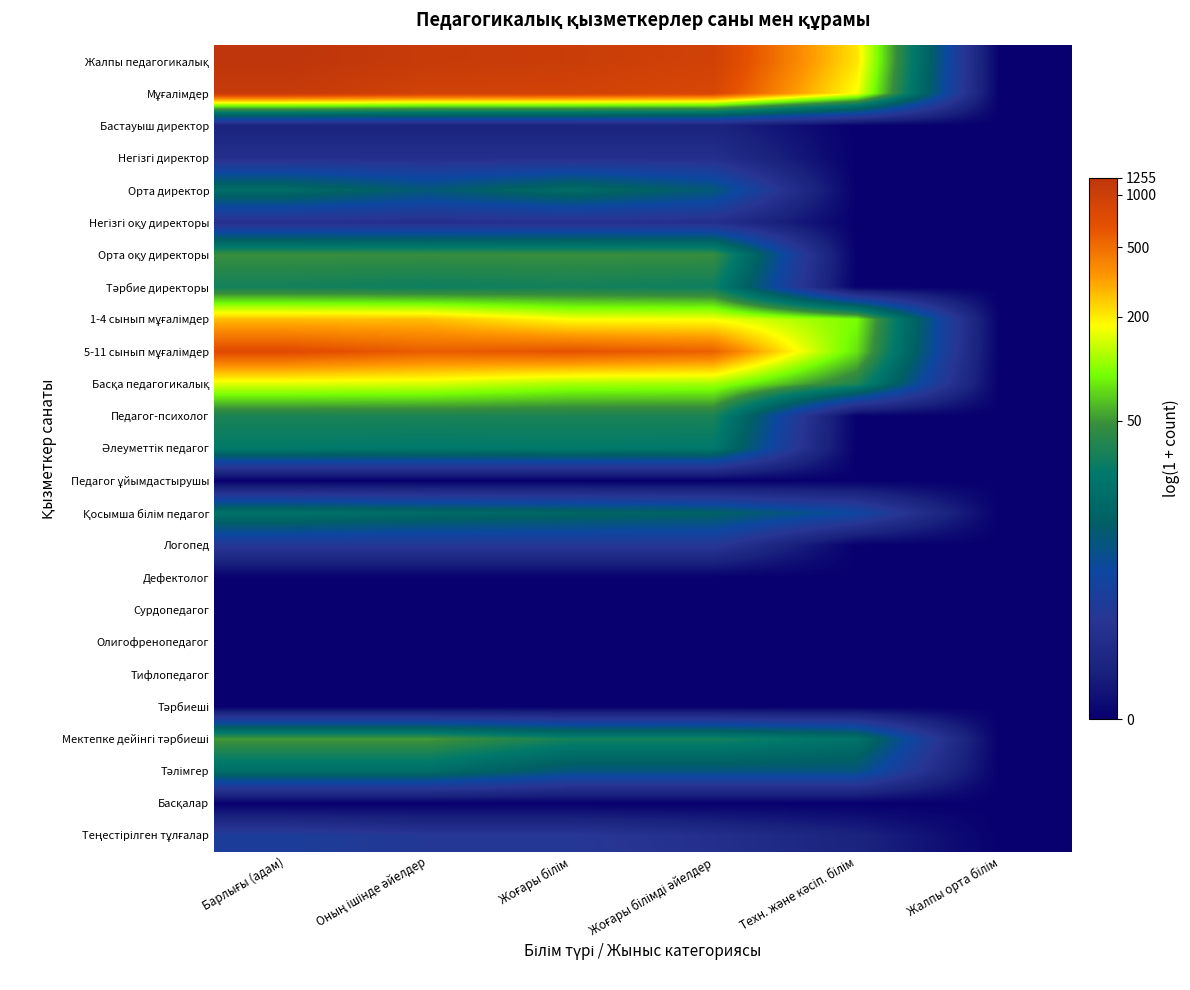

At how many categories does at least one series exceed 4?

5